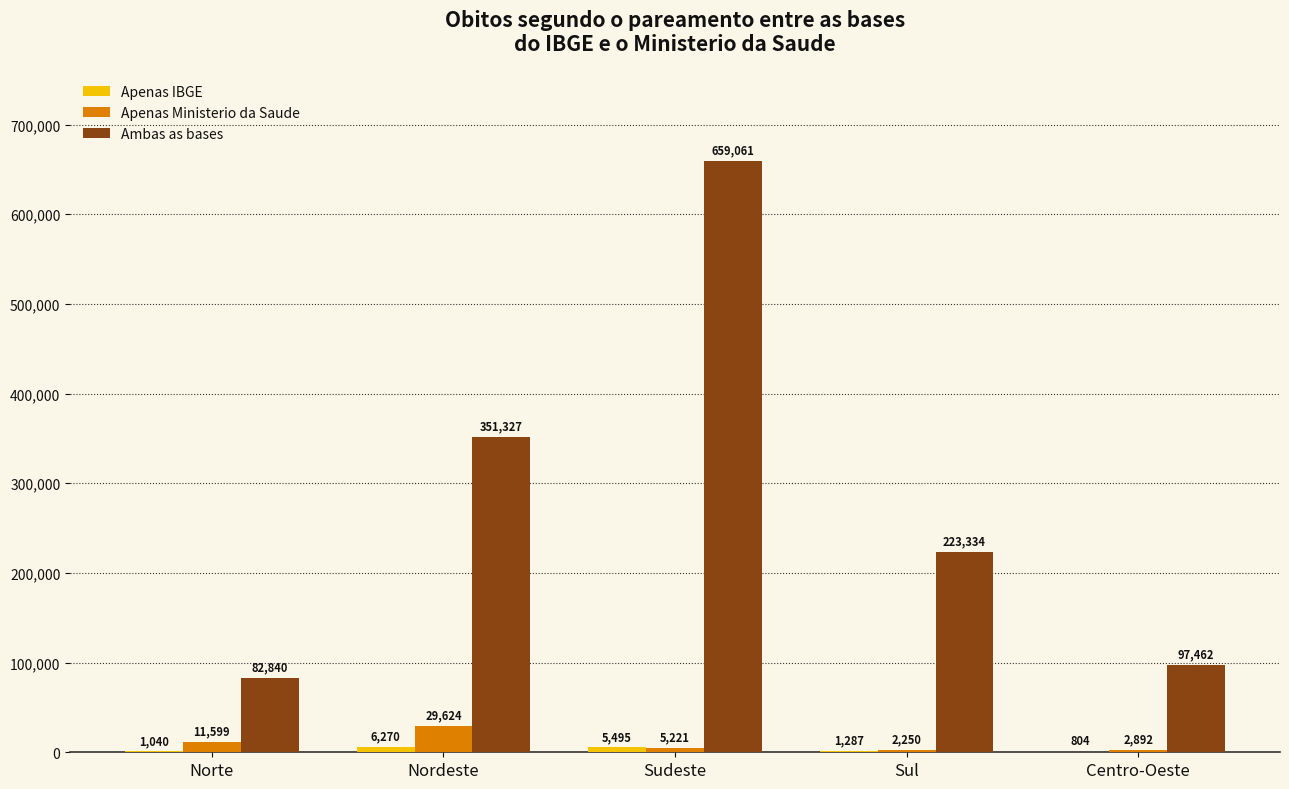

The Apenas Ministerio da Saude series shows 2250 at Sul. True or false?

True